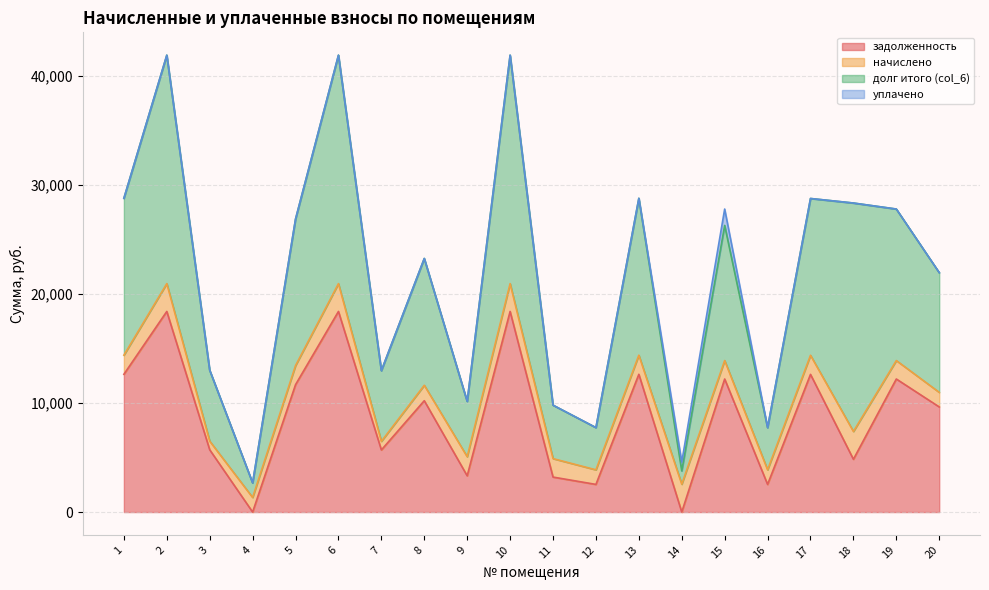

The value of задолженность at 3 is 8604.2. True or false?

False